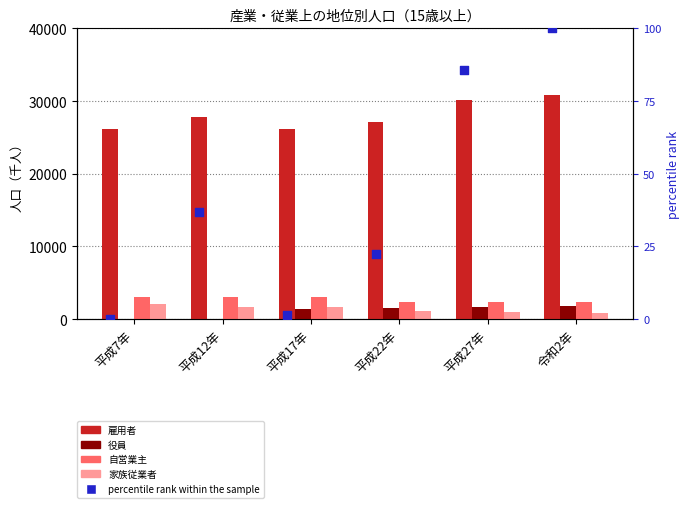

At how many categories does at least one series exceed 7150?

6